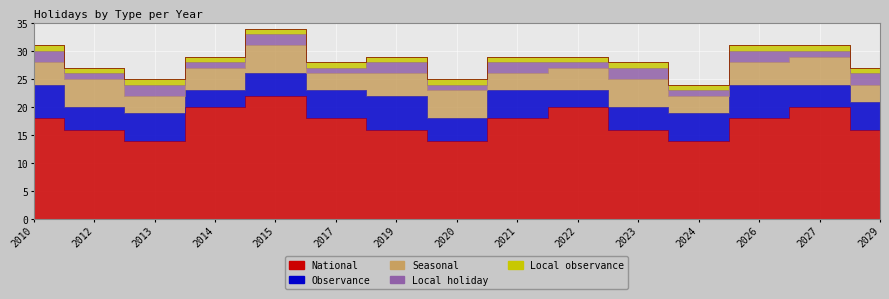

How many lines are shown in the chart?

5